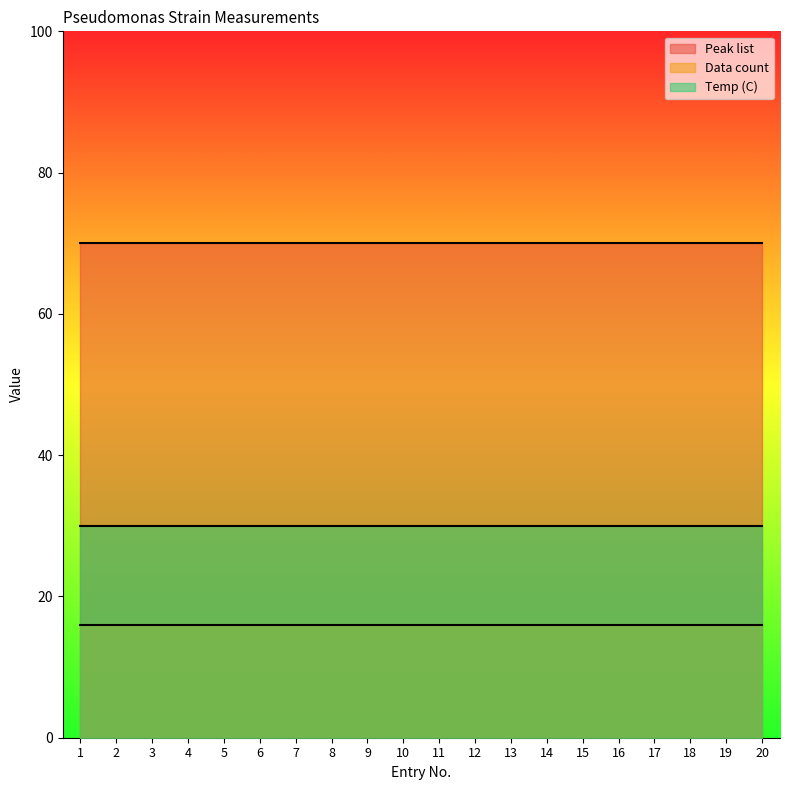

What is the average value of the Data count series?

16